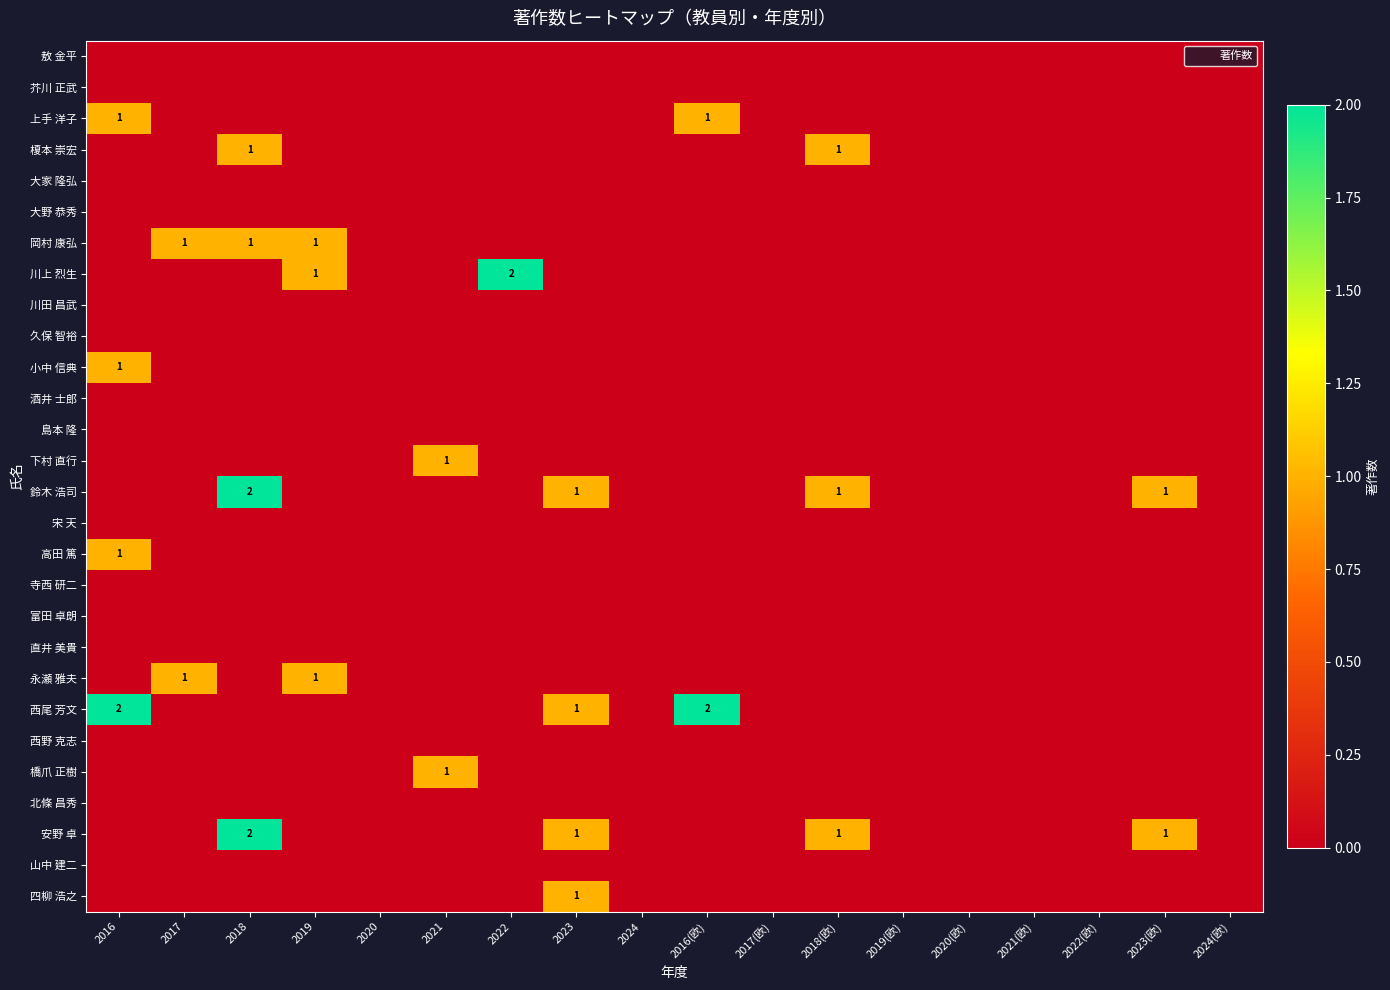

True or false: 安野 卓 has a value of 0 at 2017(欧).

True